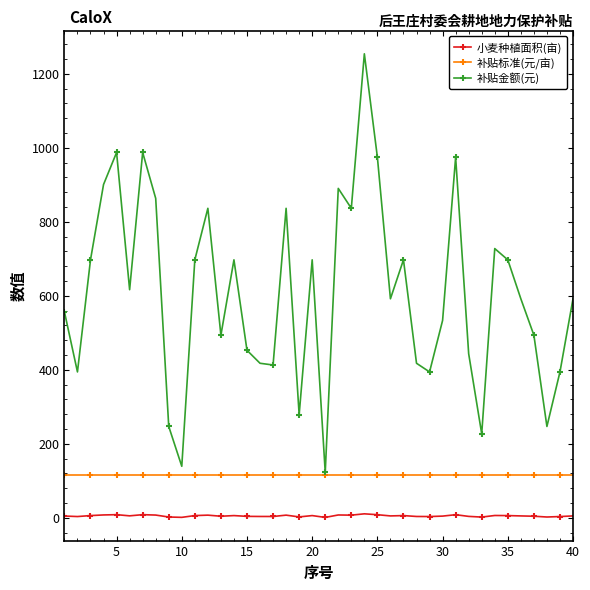

True or false: 小麦种植面积(亩) and 补贴金额(元) cross at least once.

False